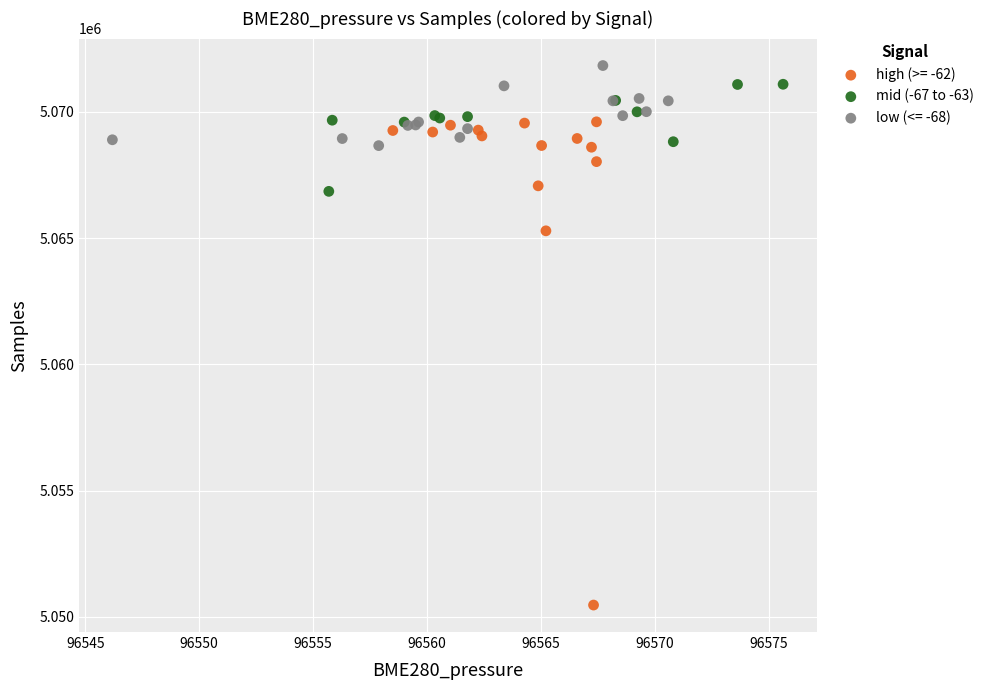

Which series contains the lowest Y value?

high (>= -62)